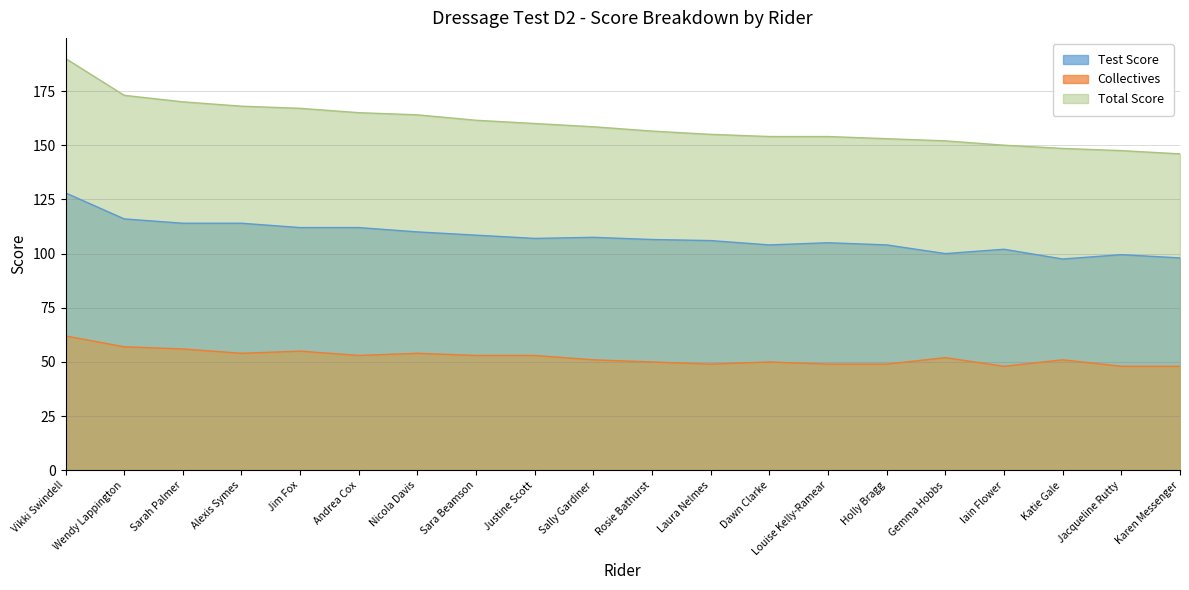

List the series in order of their peak value, lowest first.

Collectives, Test Score, Total Score